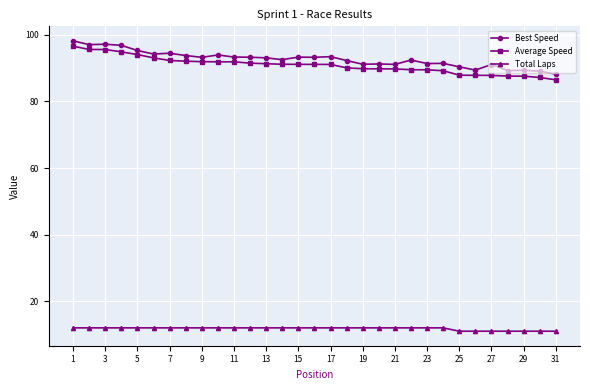

At how many categories does at least one series exceed 32?

31